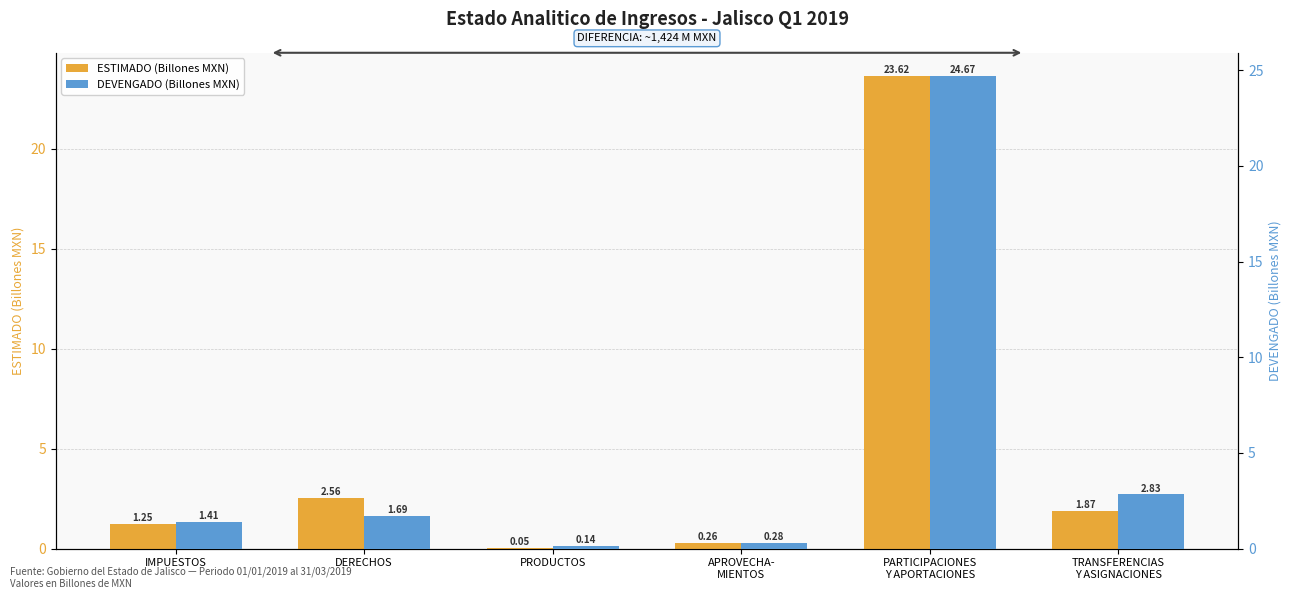

What is the total value across all series at APROVECHA-
MIENTOS?

0.5